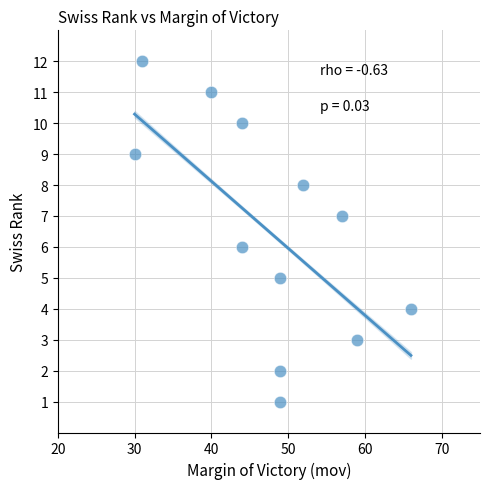

What is the range of X values (max minus min)?

36